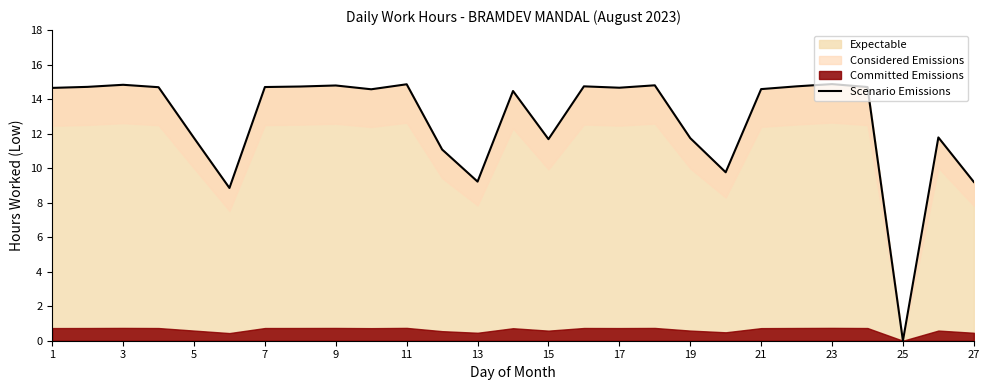

The Expectable series shows 6.2 at 27. True or false?

False